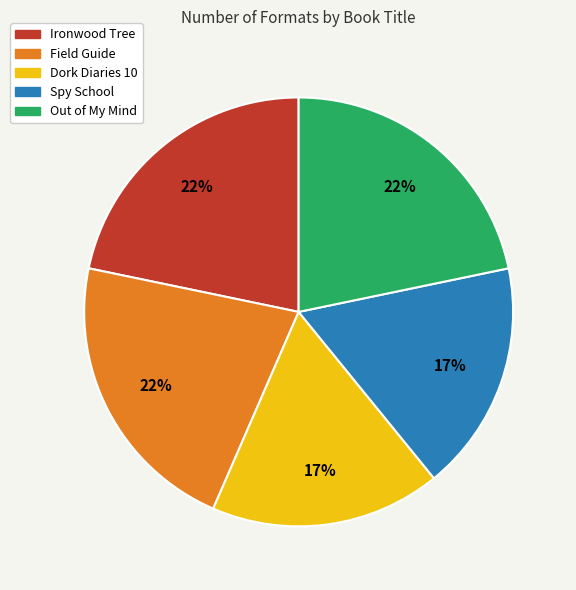

Is Ironwood Tree the majority of the pie?

No